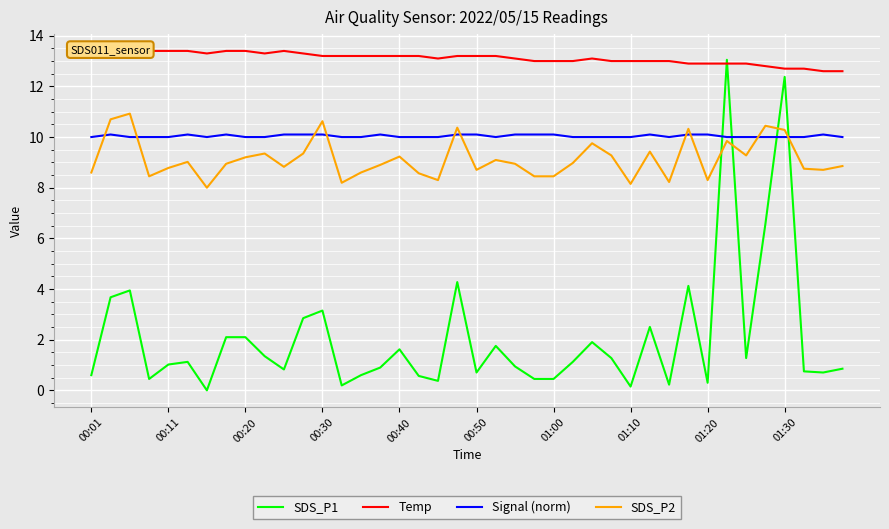

The value of Signal (norm) at 00:40 is 3.4. True or false?

False